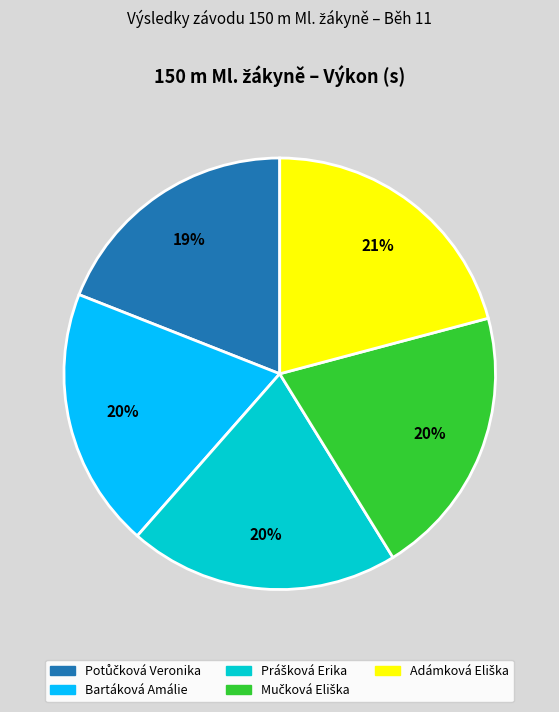

Is there a majority slice in this chart?

No